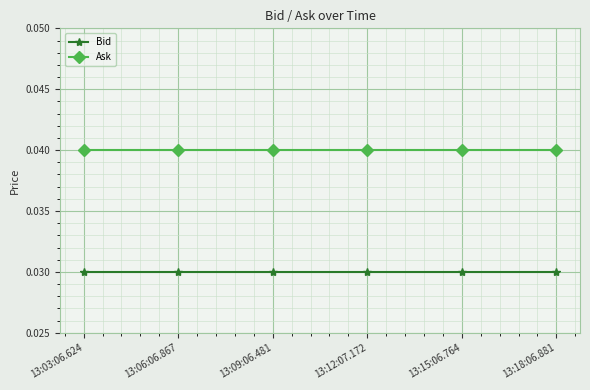

What is the label of the 1st point from the right?

13:18:06.881